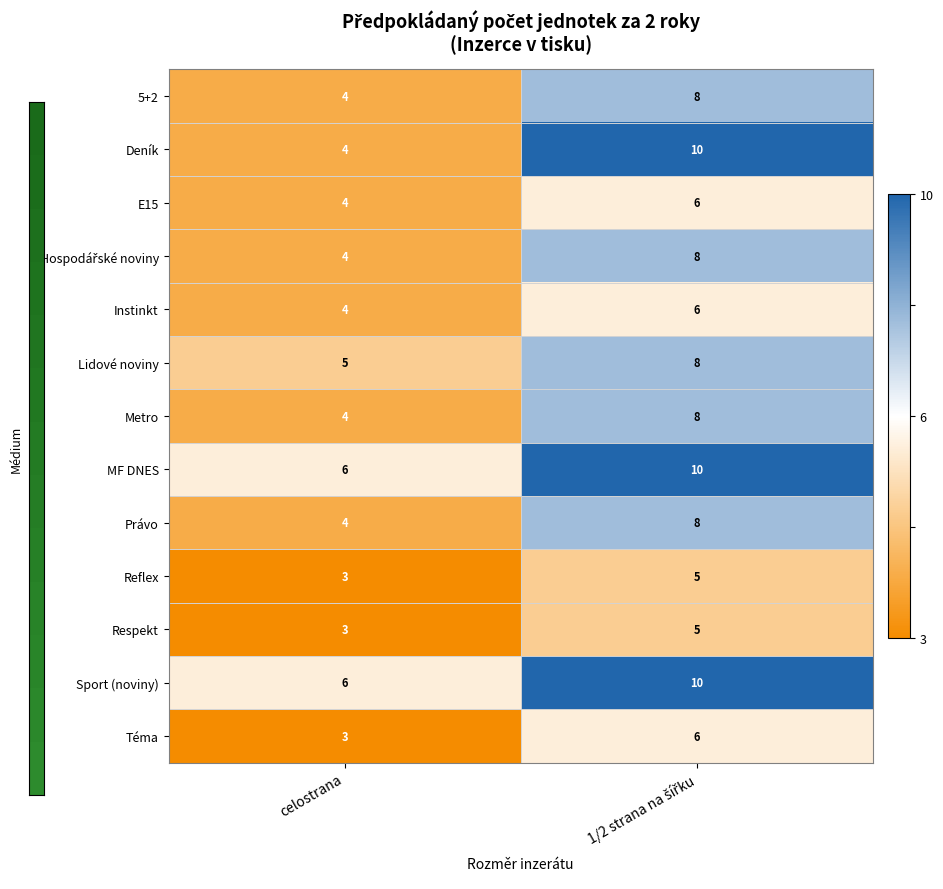

What is the average value of the Deník series?

7